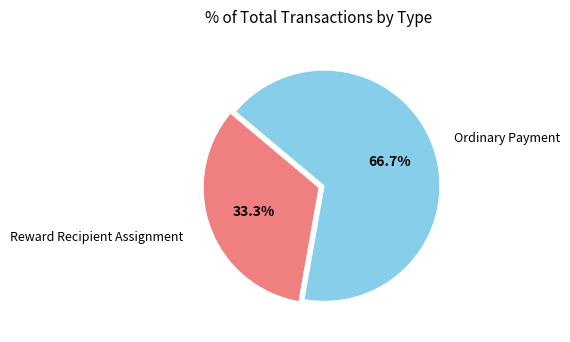

Is the sum of Reward Recipient Assignment and Ordinary Payment greater than half?

Yes